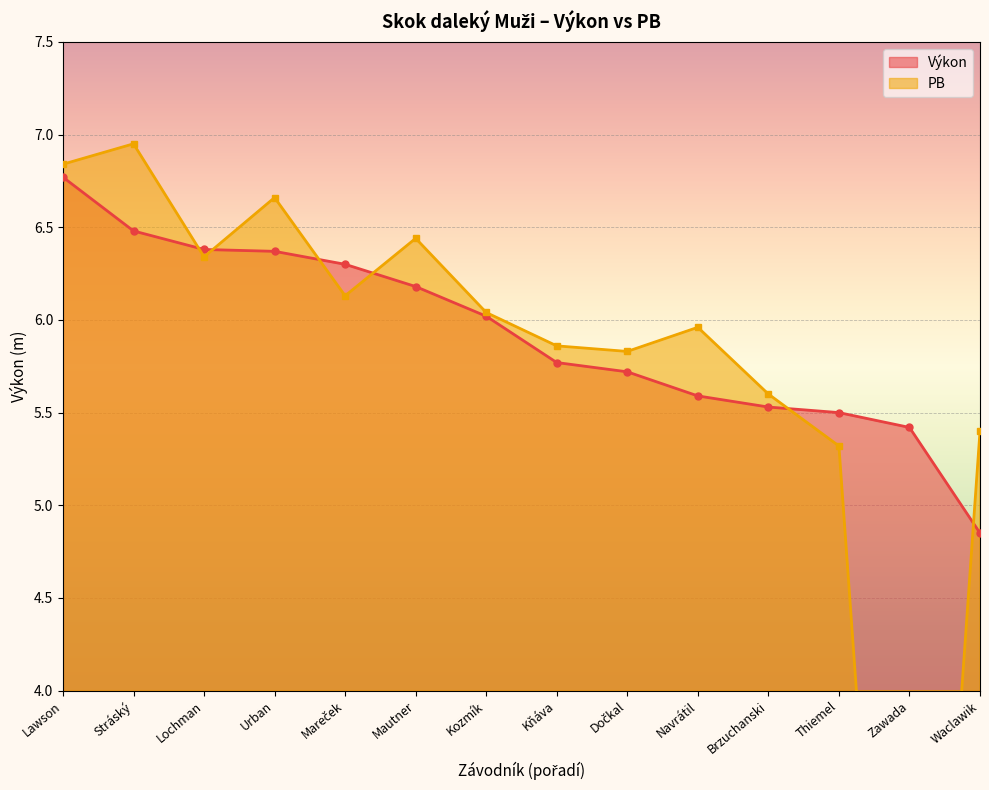

Which series has the largest range (max minus min)?

PB